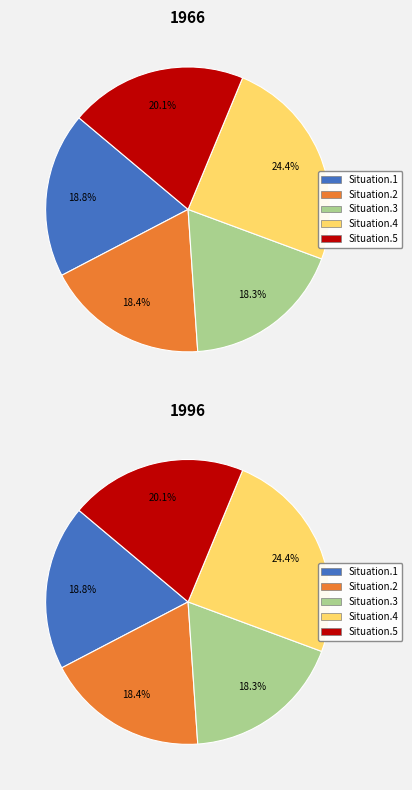

Rank the categories by value from highest to lowest.

Situation.4, Situation.5, Situation.1, Situation.2, Situation.3